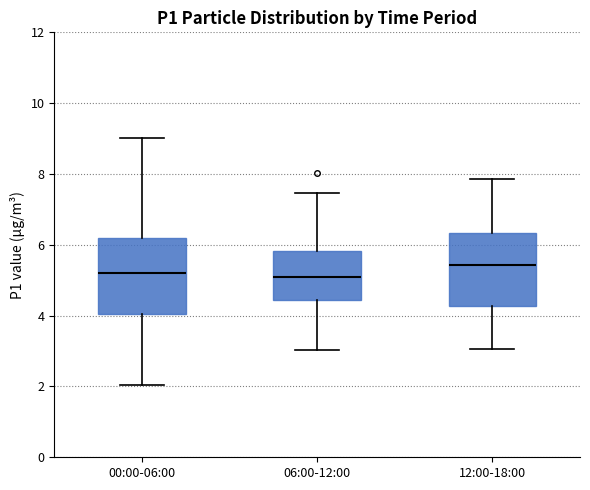

Reading left to right, transcribe this box plot: for each box, give where its median line is, the range the box spans, and where its two whiskers end, as read against the y-axis. The values are not printed on the chart, so give them approximately, as read against the axis.

00:00-06:00: median 5.2, box 4.0 to 6.2, whiskers 2.0 to 9.0
06:00-12:00: median 5.0, box 4.4 to 5.8, whiskers 3.0 to 7.4
12:00-18:00: median 5.4, box 4.2 to 6.4, whiskers 3.0 to 7.8